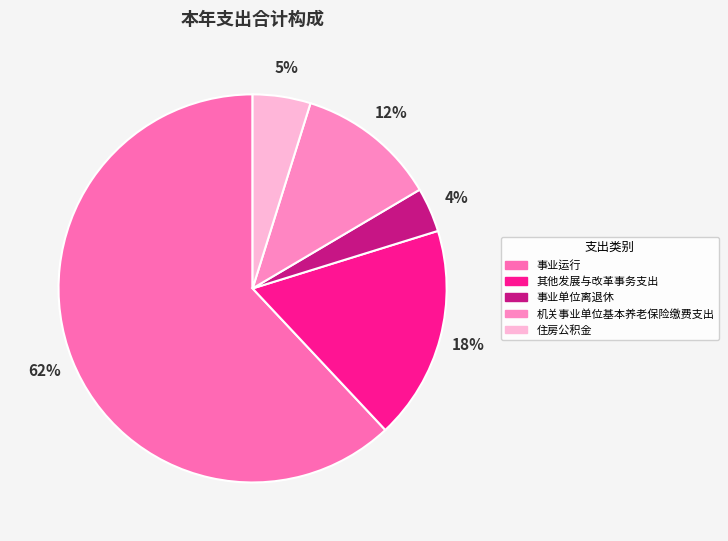

What is the majority slice?

事业运行